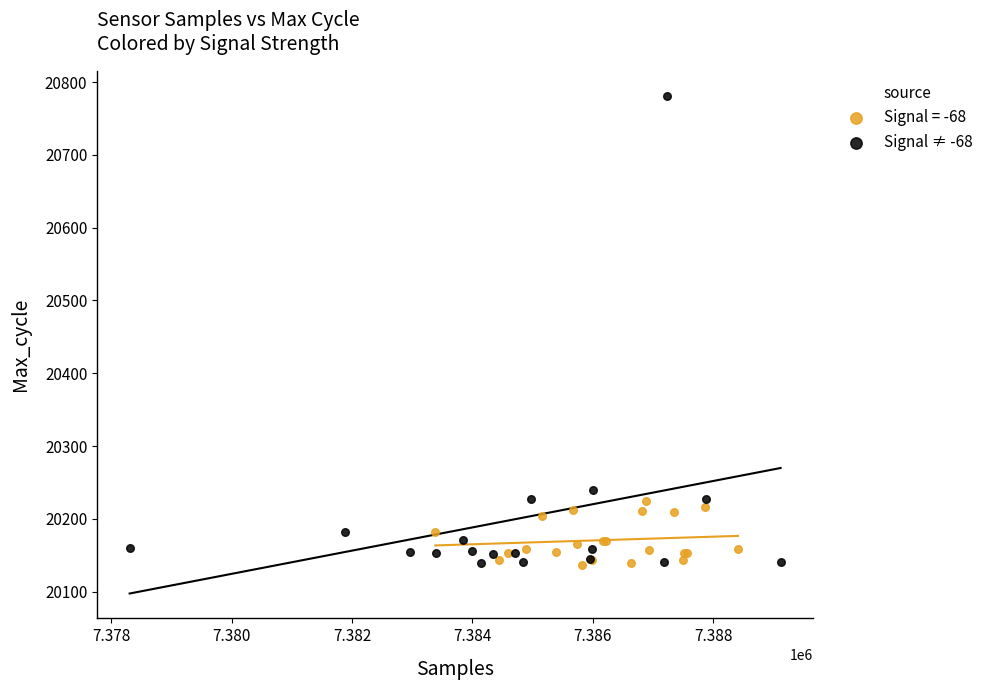

Which series has the largest Y range (max minus min)?

Signal ≠ -68